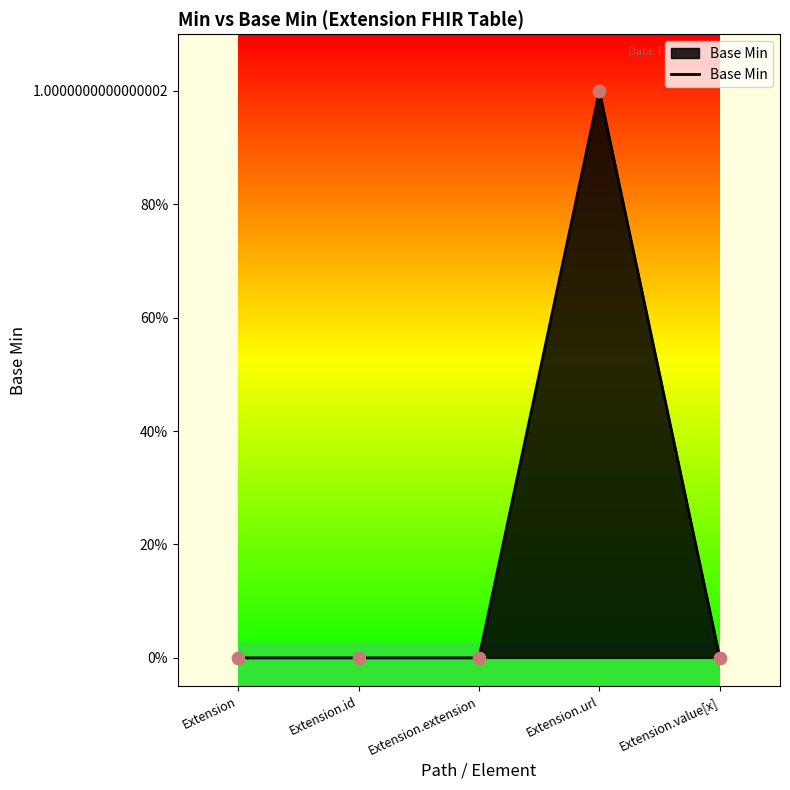

Is this an area chart (filled region under the line)?

Yes